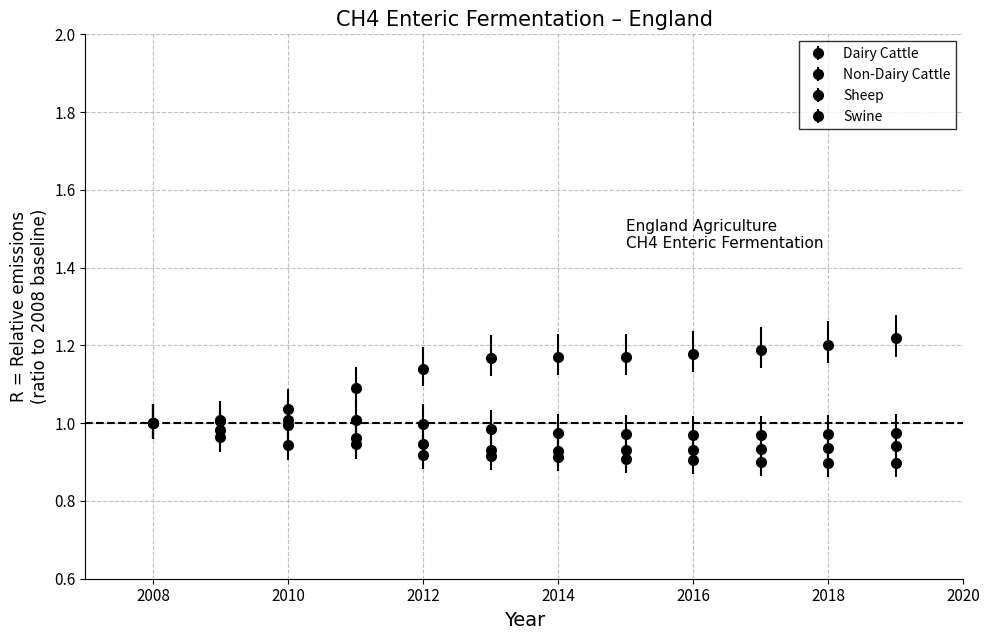

Count the number of data series in this chart.

4